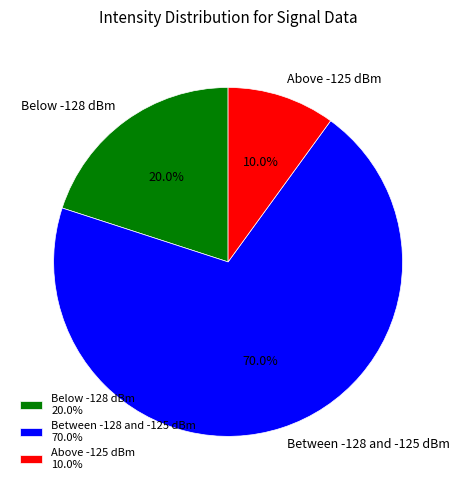

Which has a higher value, Below -128 dBm or Above -125 dBm?

Below -128 dBm